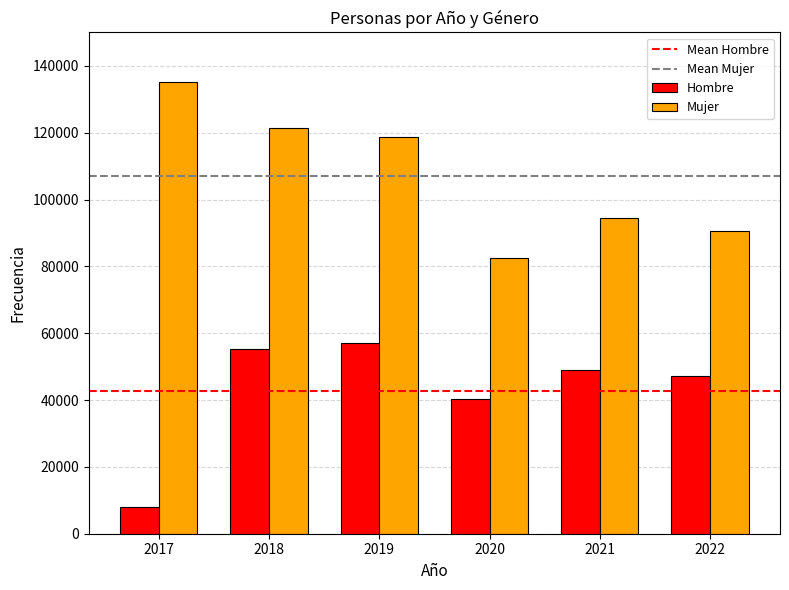

Reading right to left, extract all data points from this chart.

Hombre: 47202	48891	40171	56976	55367	8010
Mujer: 90497	94369	82617	118757	121455	135170